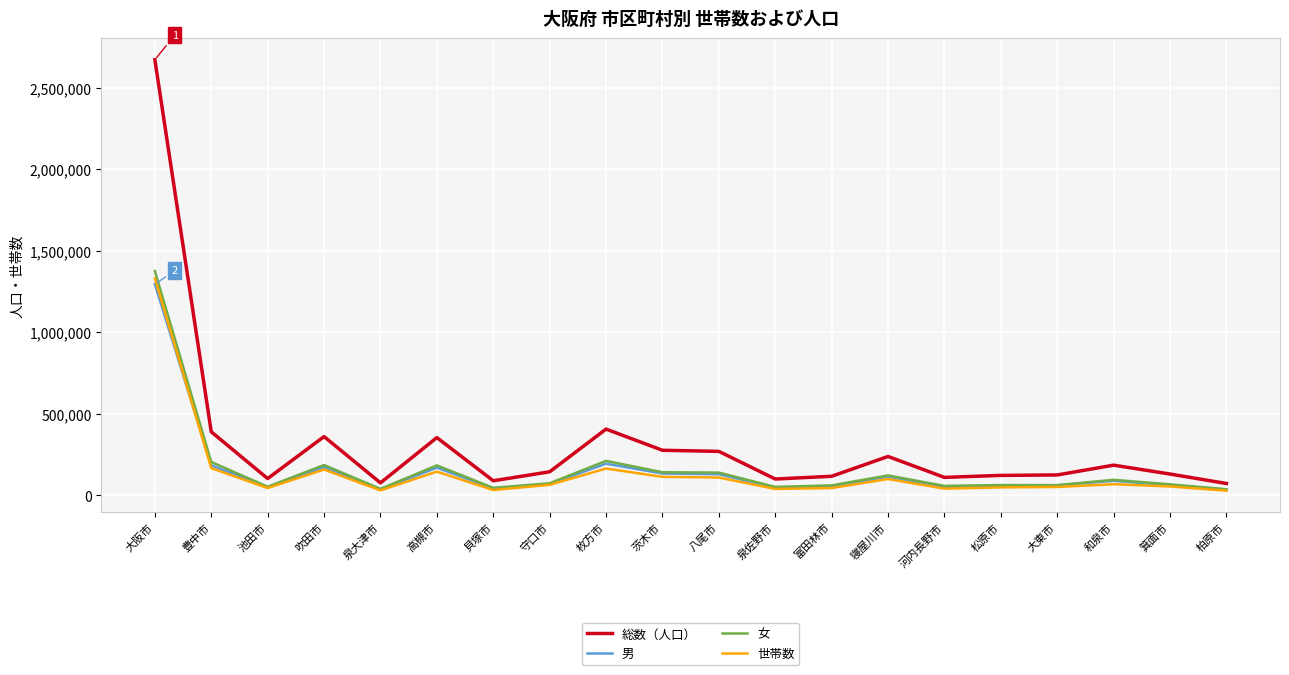

True or false: 女 and 総数（人口） cross at least once.

False